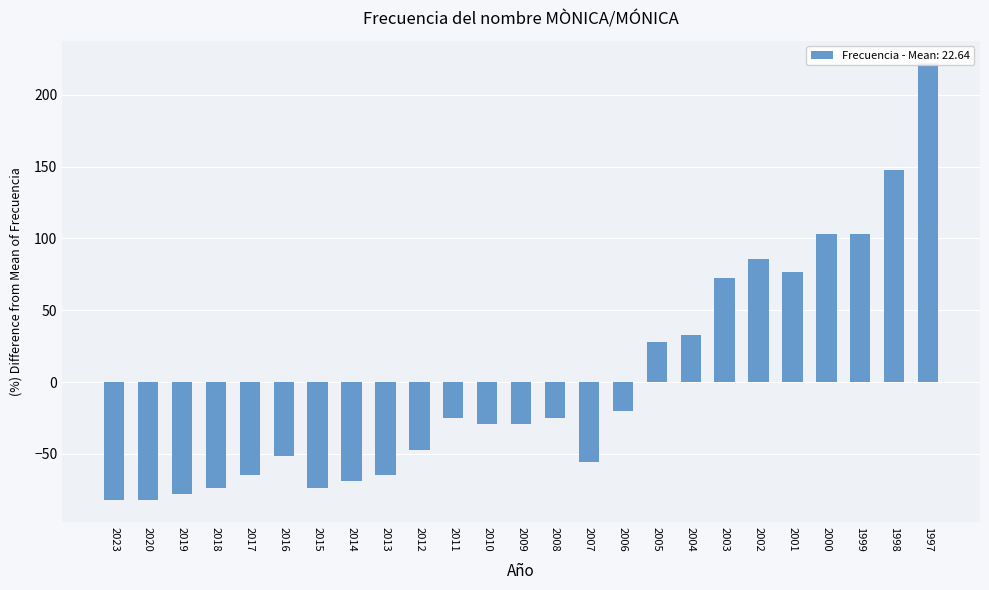

What is the greatest value displayed?

222.4